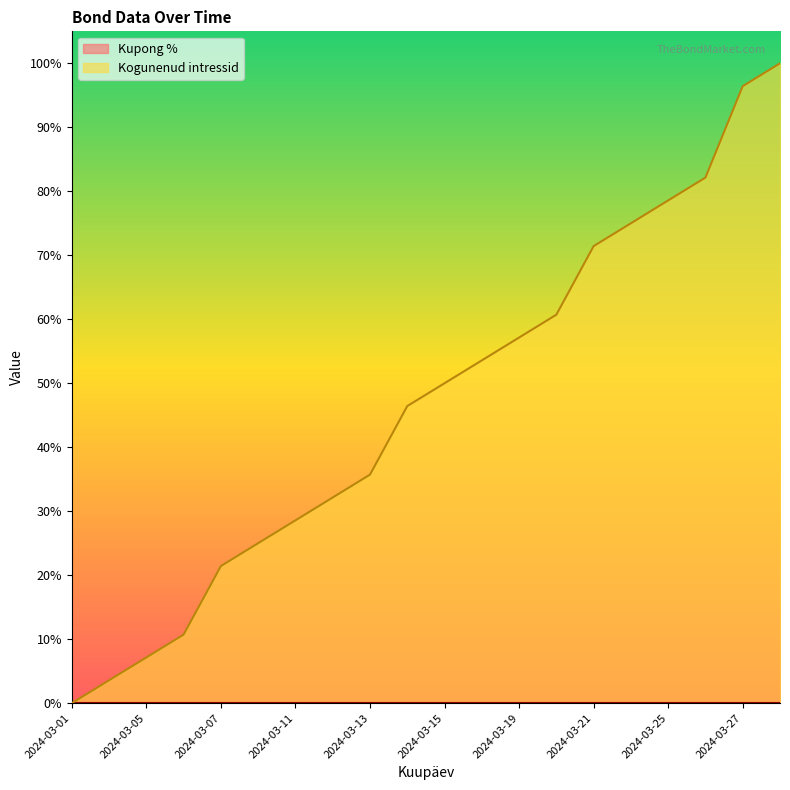

Reading left to right, what are all the values shown in this chart?

0.0	0.0	0.1	0.1	0.2	0.3	0.3	0.3	0.4	0.5	0.5	0.5	0.6	0.6	0.7	0.7	0.8	0.8	1.0	1.0